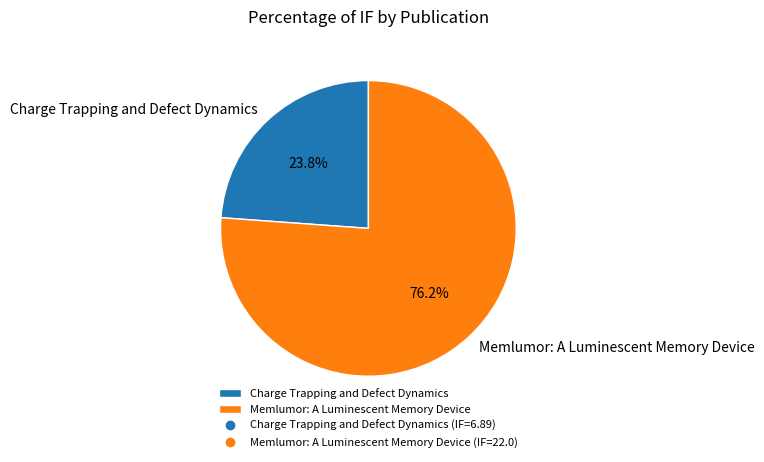

Approximately how many times larger is the value at Memlumor: A Luminescent Memory Device compared to Charge Trapping and Defect Dynamics?

3.2